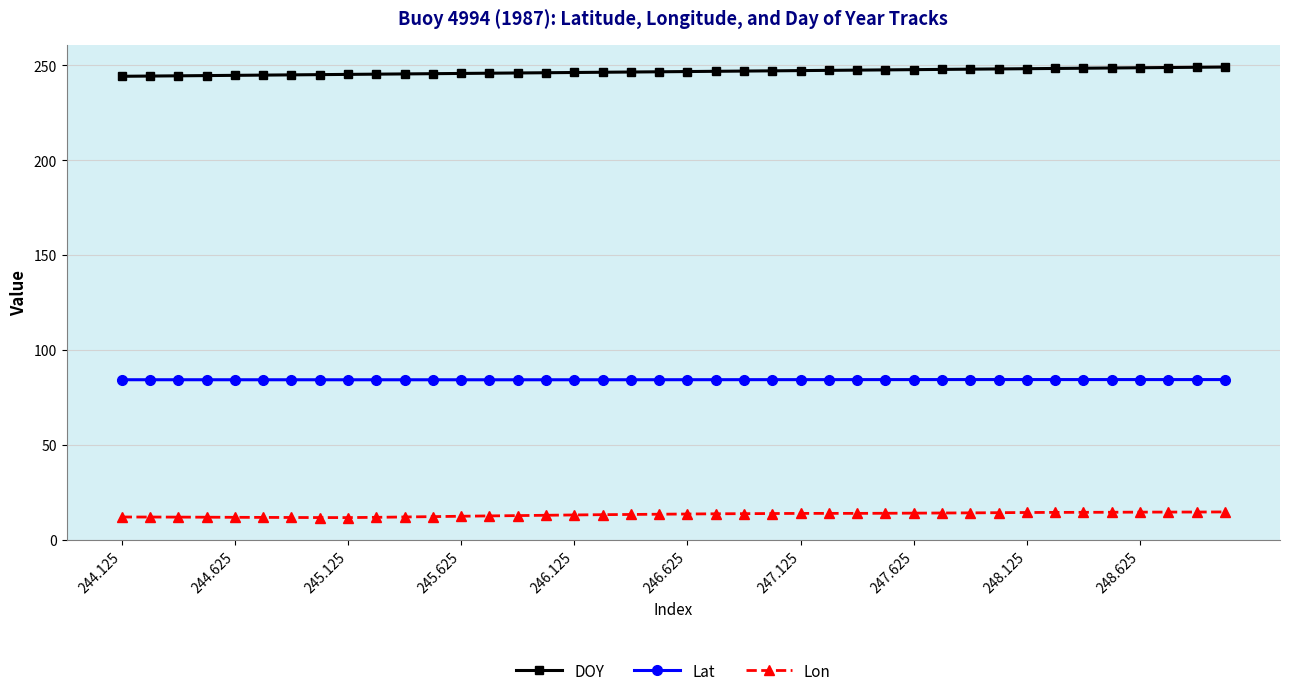

At how many categories does at least one series exceed 154?

40